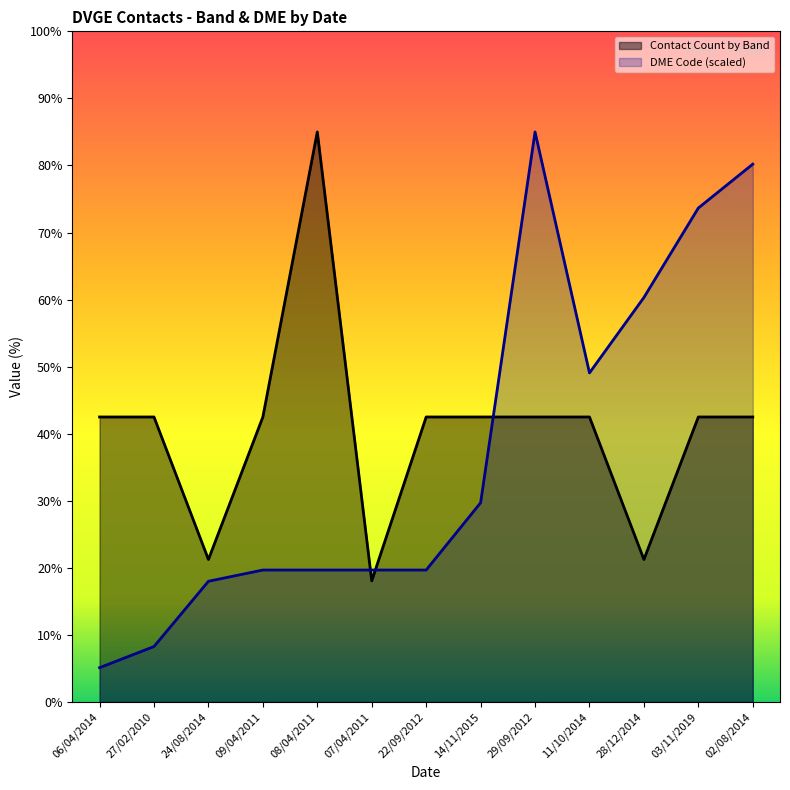

What is the sum of all Contact Count by Band values?

528.1